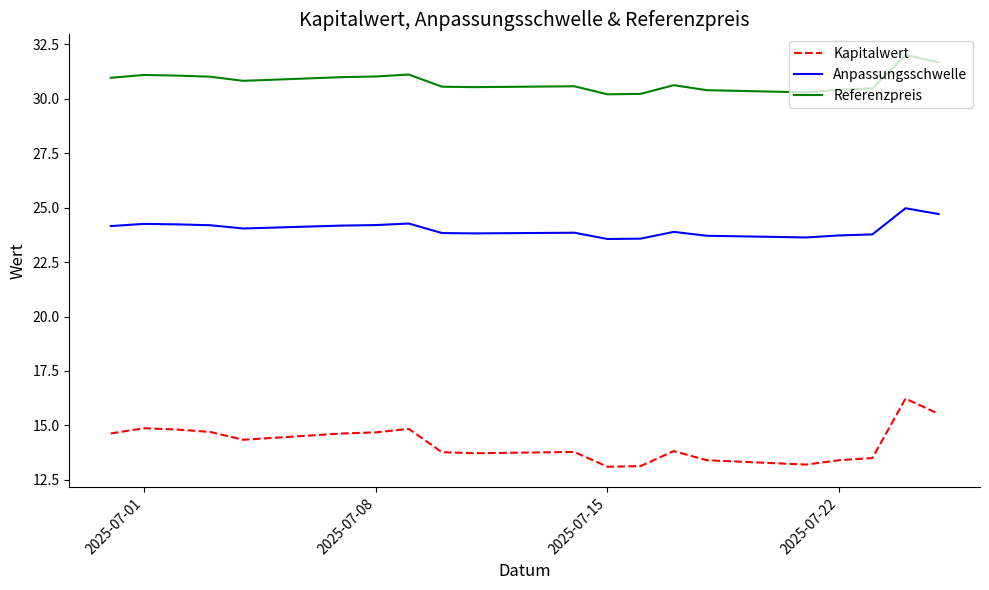

Does the chart have visible grid lines?

No